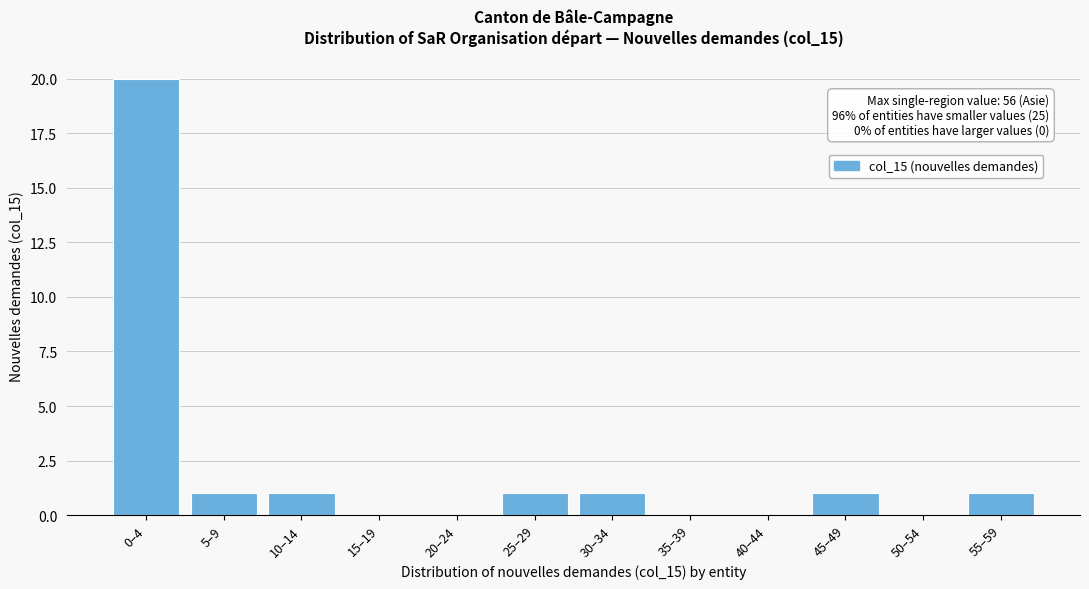

Reading left to right, what are all the values shown in this chart?

0–4=20	5–9=1	10–14=1	15–19=0	20–24=0	25–29=1	30–34=1	35–39=0	40–44=0	45–49=1	50–54=0	55–59=1